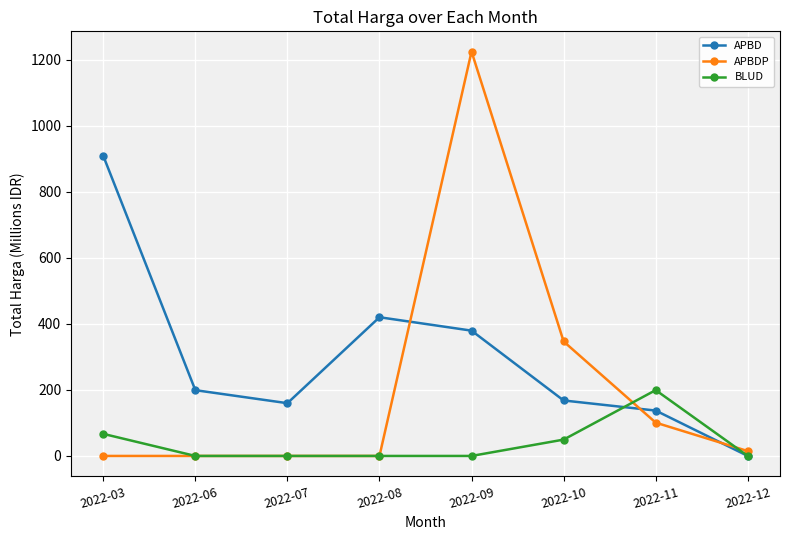

Reading right to left, list all the values displayed in this chart.

APBD: 2022-12=0.0	2022-11=137.4	2022-10=168.0	2022-09=379.5	2022-08=420.1	2022-07=159.8	2022-06=199.2	2022-03=909.0
APBDP: 2022-12=14.8	2022-11=100.9	2022-10=346.7	2022-09=1224.7	2022-08=0.0	2022-07=0.0	2022-06=0.0	2022-03=0.0
BLUD: 2022-12=0.0	2022-11=199.4	2022-10=49.5	2022-09=0.0	2022-08=0.0	2022-07=0.0	2022-06=0.0	2022-03=66.9